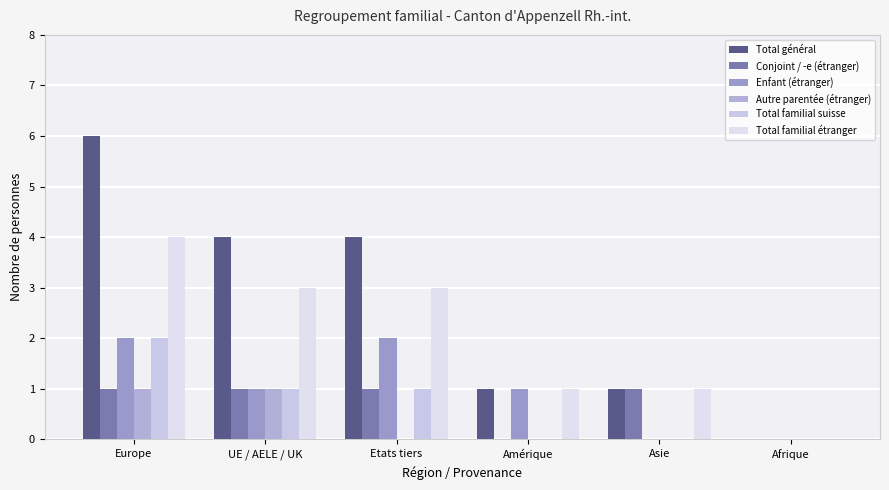

How many data points does each series have?

6